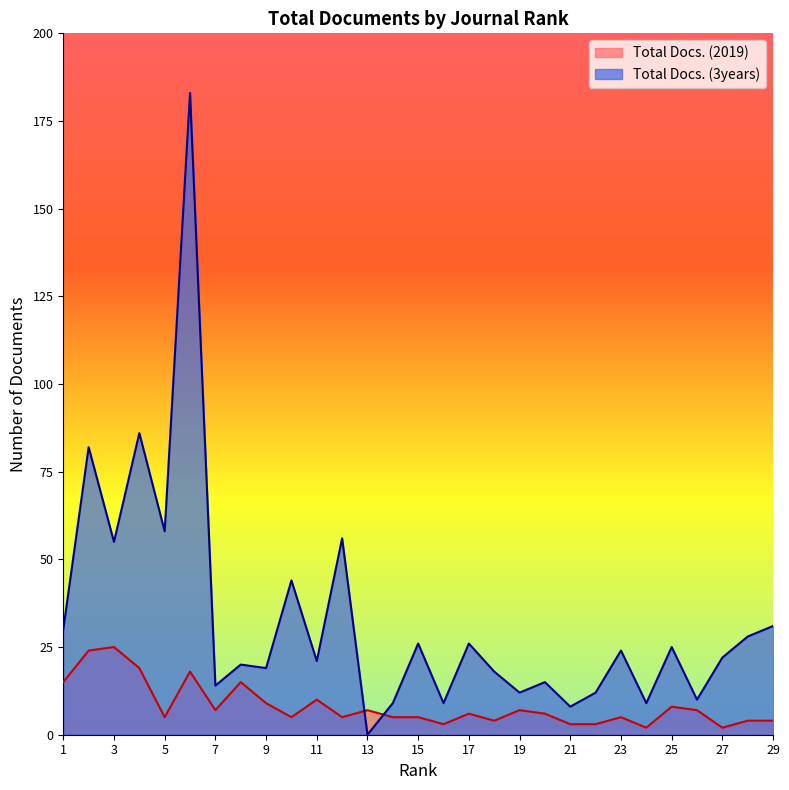

How many lines are shown in the chart?

2